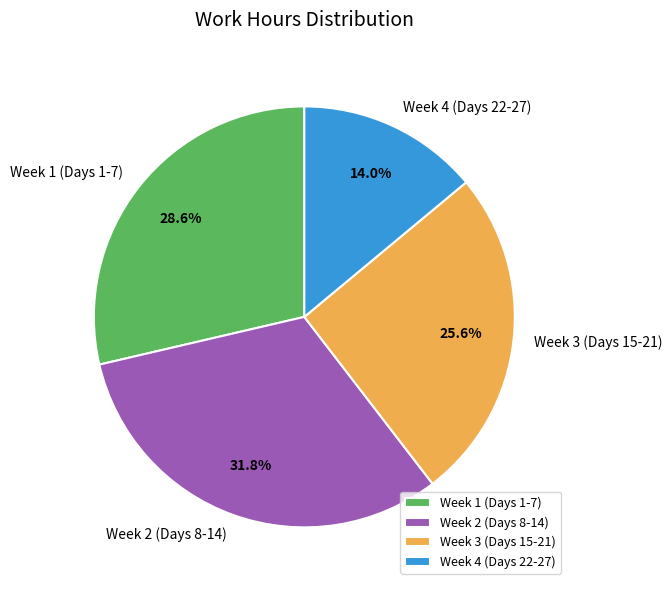

How many segments does this pie chart have?

4